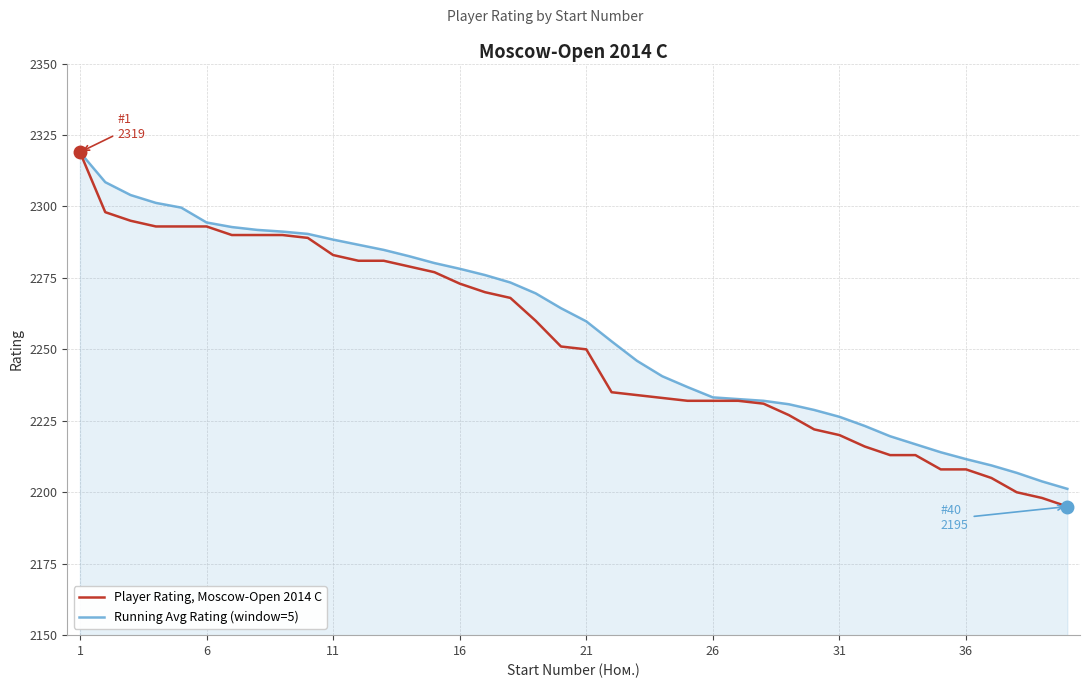

List the series in order of their overall mean, highest first.

Running Avg Rating (window=5), Player Rating, Moscow-Open 2014 C